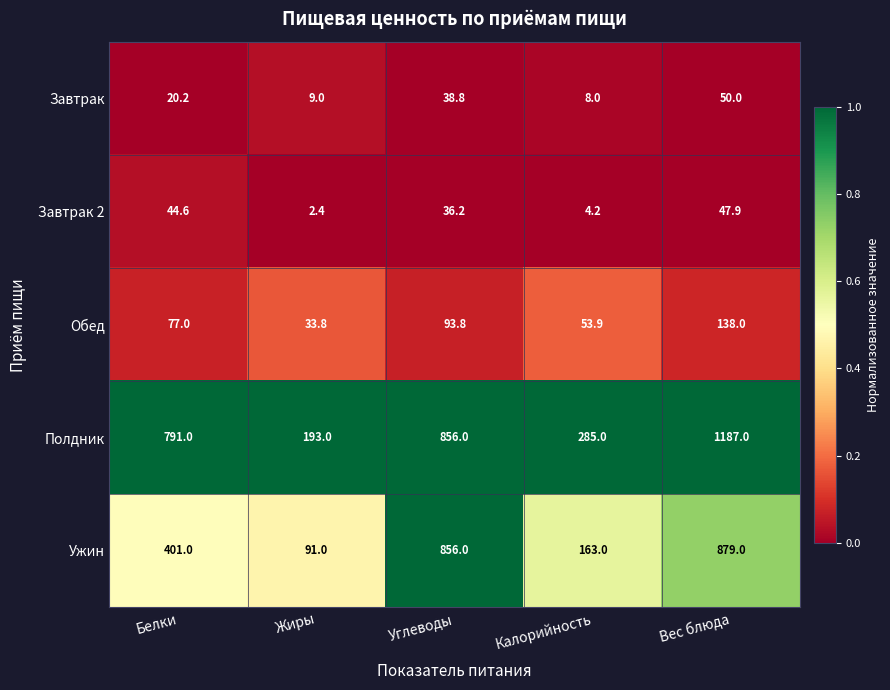

What is the sum of the Полдник values at Вес блюда and Углеводы?

2043.0